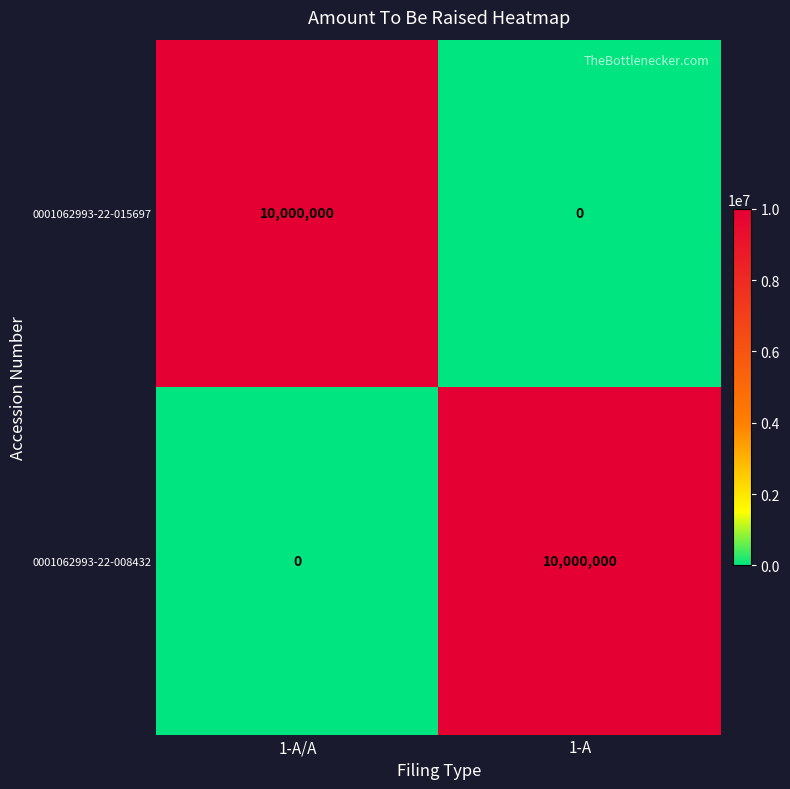

What is the greatest value displayed?

10000000